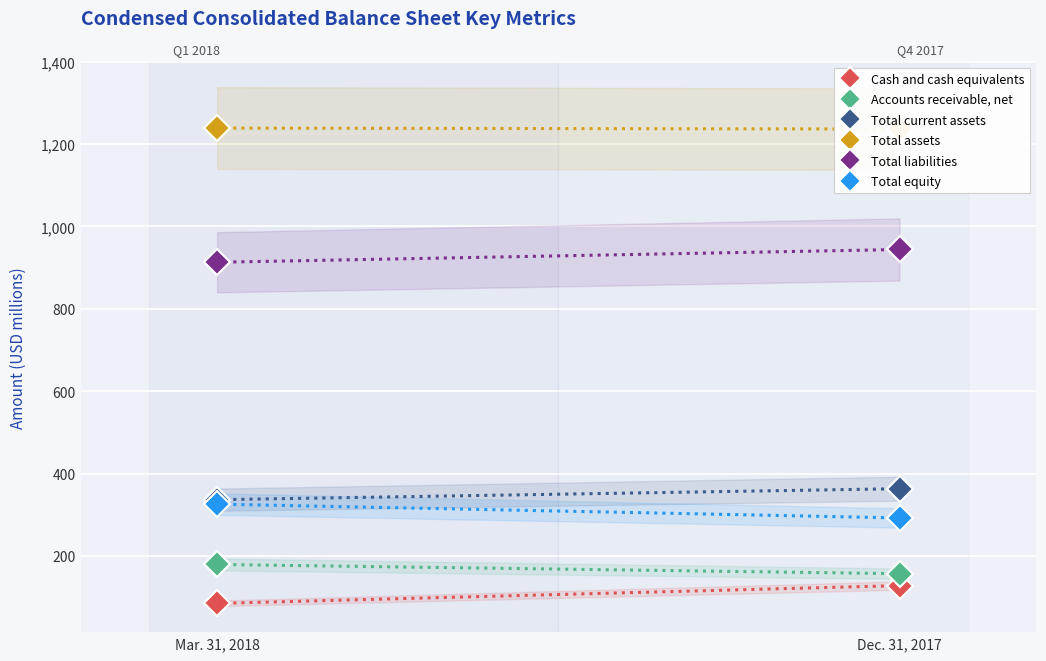

Which series has the largest total across all categories?

Total assets